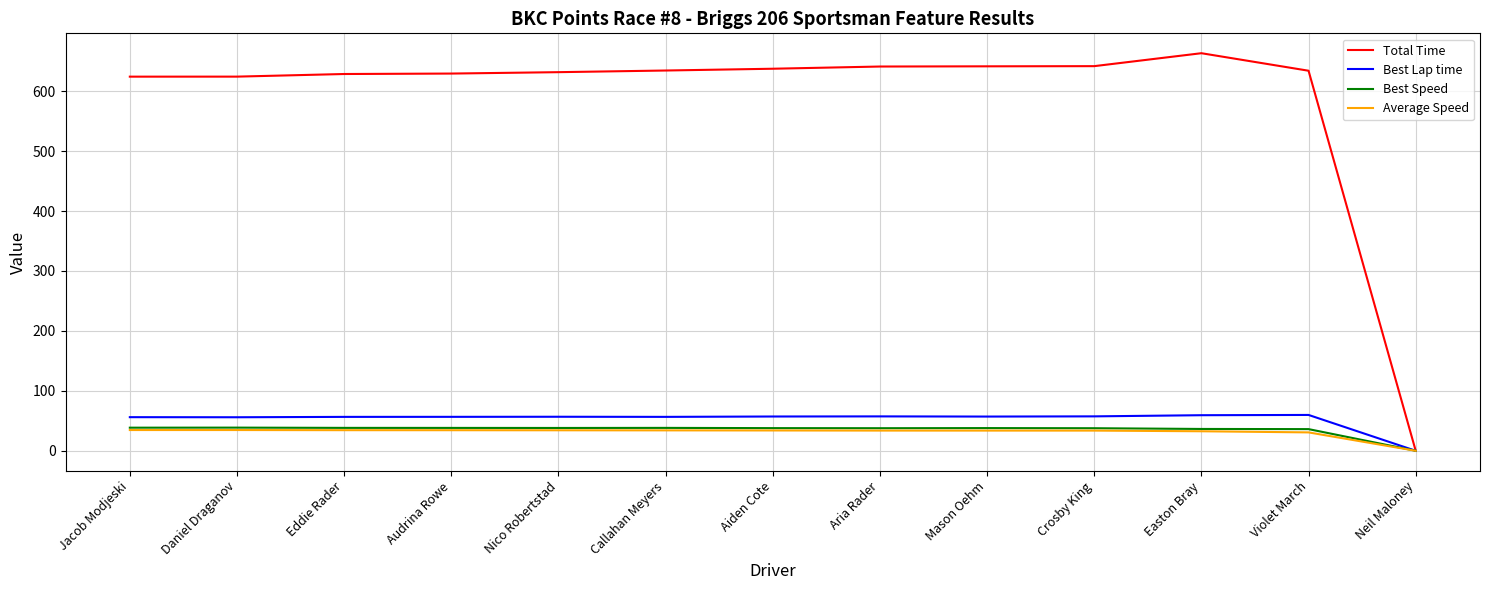

Is the value of Best Lap time at Aiden Cote greater than the value of Best Speed at Neil Maloney?

Yes